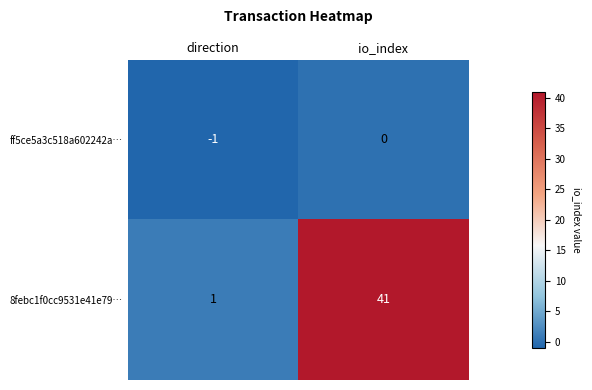

Which series changed the most between direction and io_index?

8febc1f0cc9531e41e79…